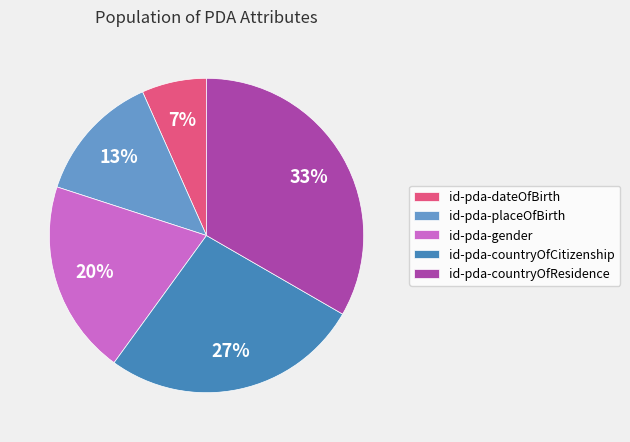

The id-pda-gender slice represents 25% of the pie. True or false?

False